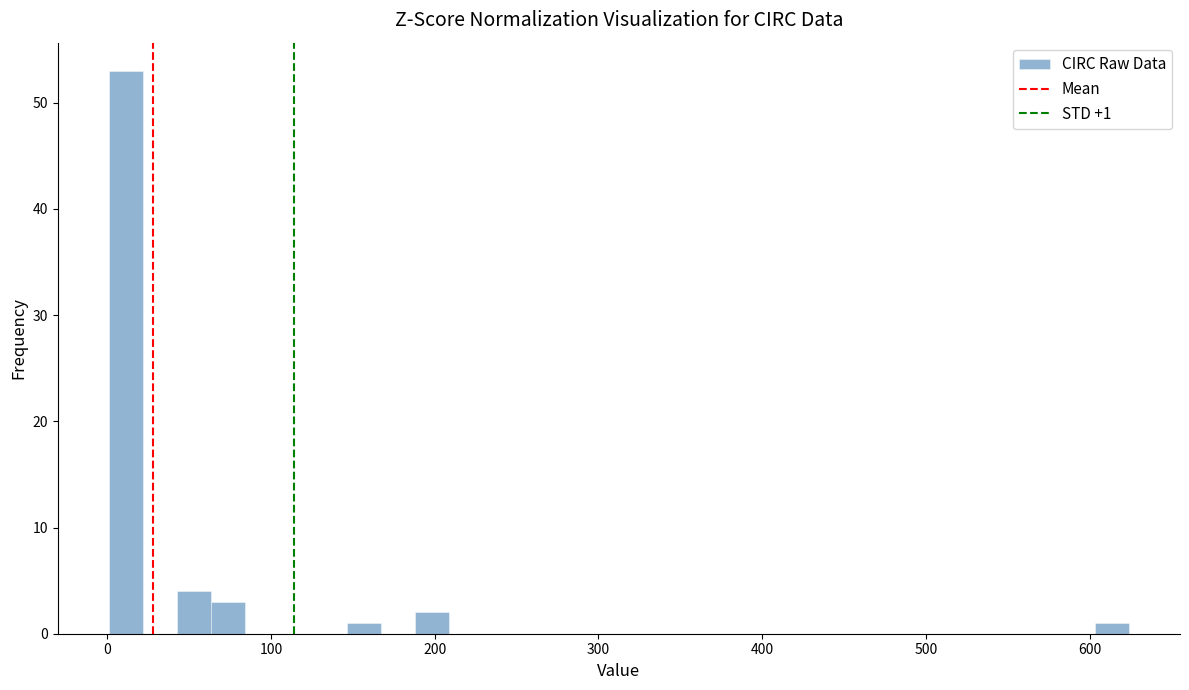

Read against the x-axis, roughly where is the centre of the tallest bar?

10